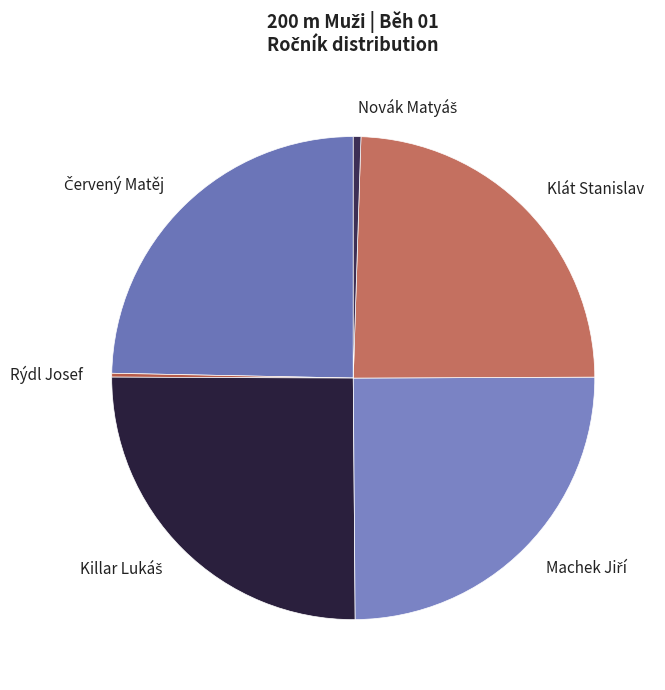

Does Klát Stanislav account for over 50% of the chart?

No